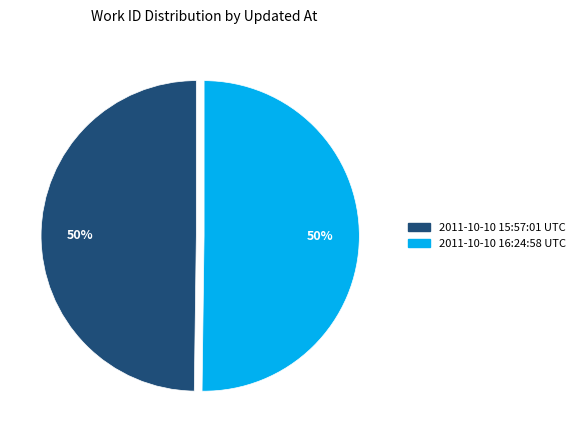

Is the sum of 2011-10-10 16:24:58 UTC and 2011-10-10 15:57:01 UTC greater than half?

Yes